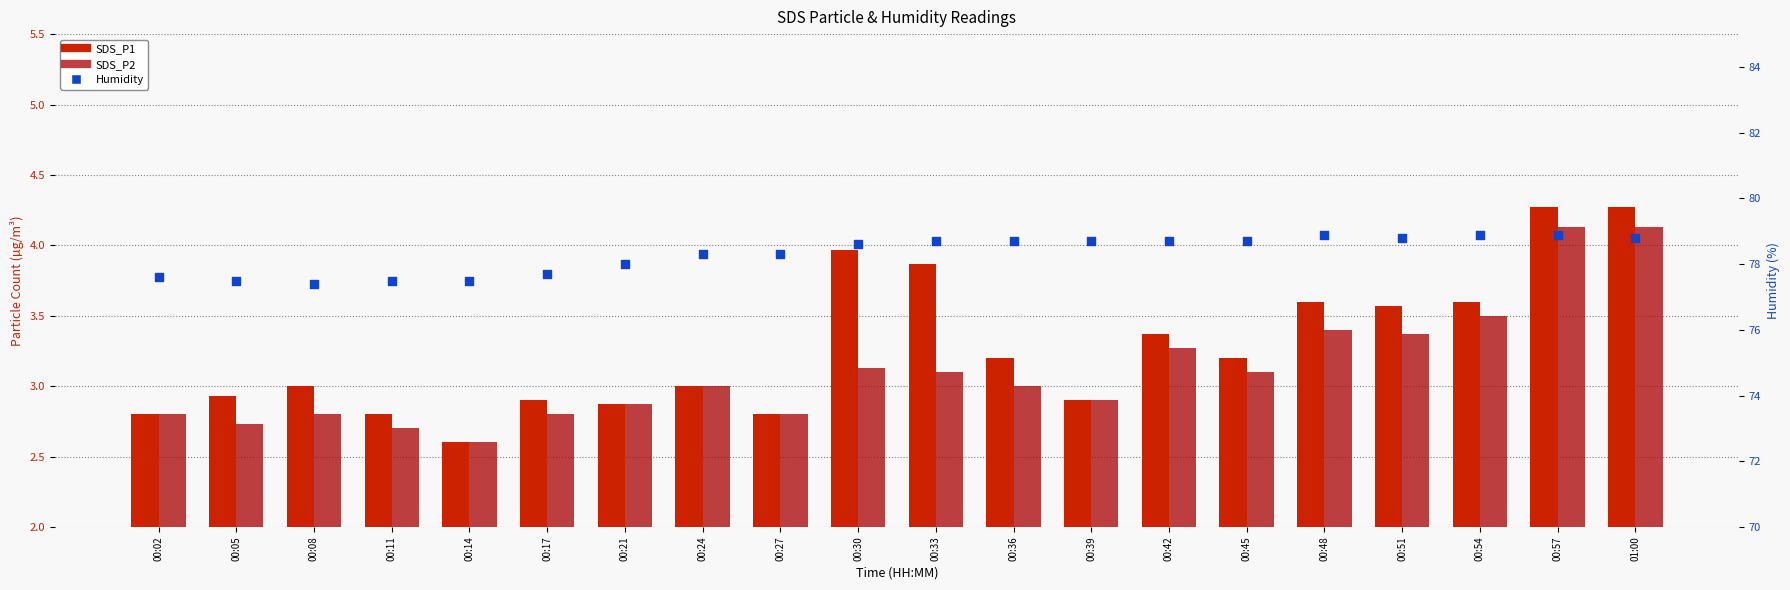

Is the value of SDS_P2 at 00:57 greater than the value of Humidity at 00:42?

No